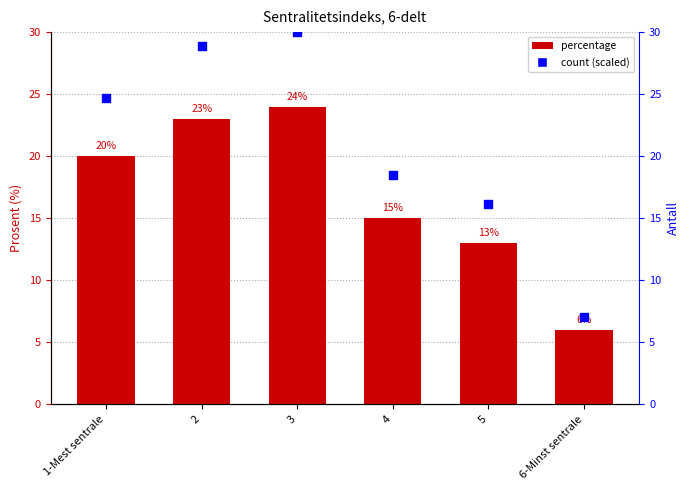

Which series reaches the minimum Y coordinate?

percentage